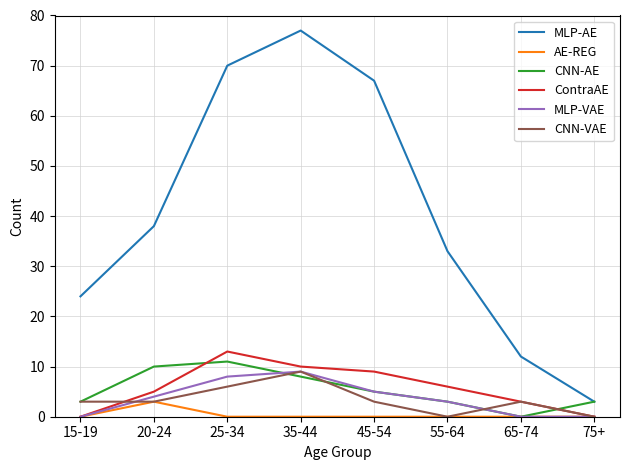

Where is the first local maximum for ContraAE?

25-34